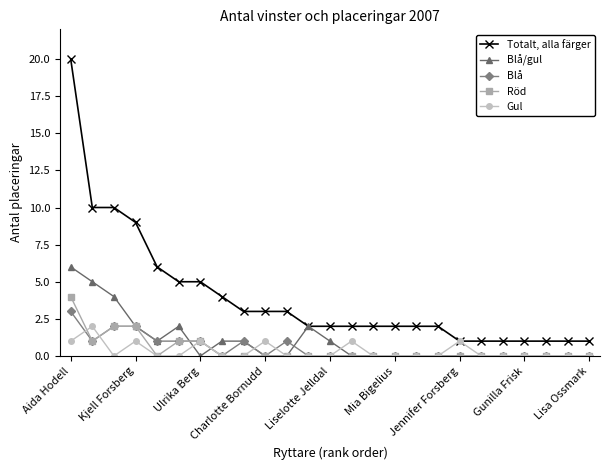

Which series has the widest spread of values?

Totalt, alla färger